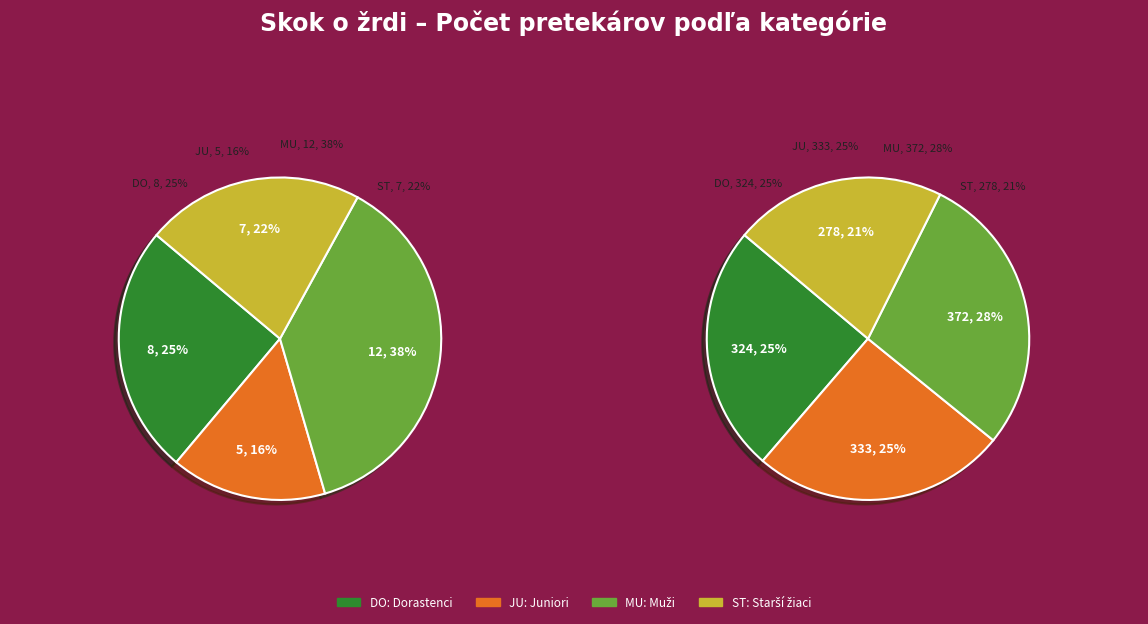

What is the total percentage of skok o žrdi - Dorastenci and skok o žrdi - Starší žiaci?

46.9%